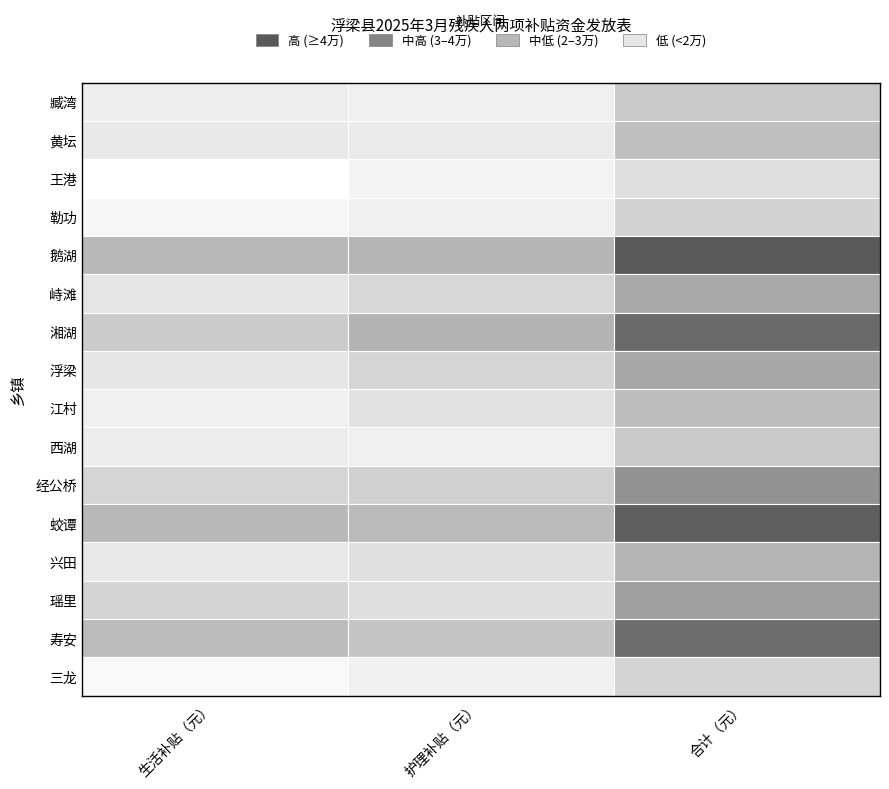

What value does the 鹅湖 series have at 0?

31700